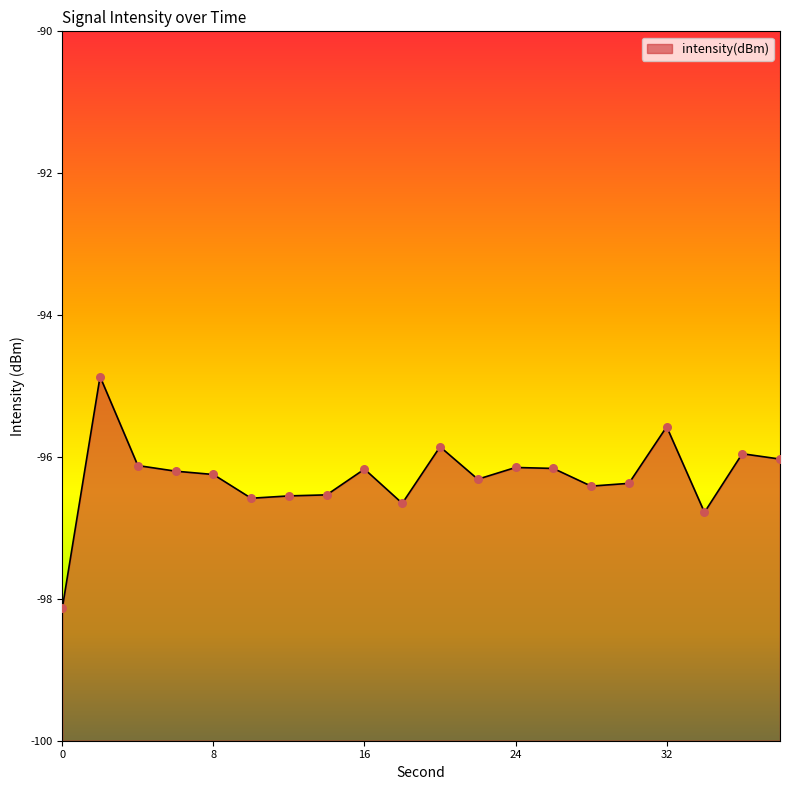

Which has a higher value, 16 or 2?

2